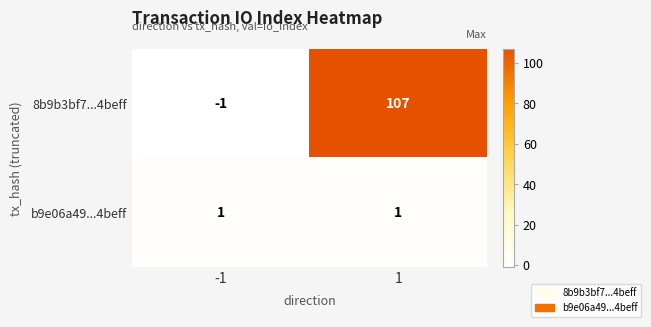

Count the number of data series in this chart.

2